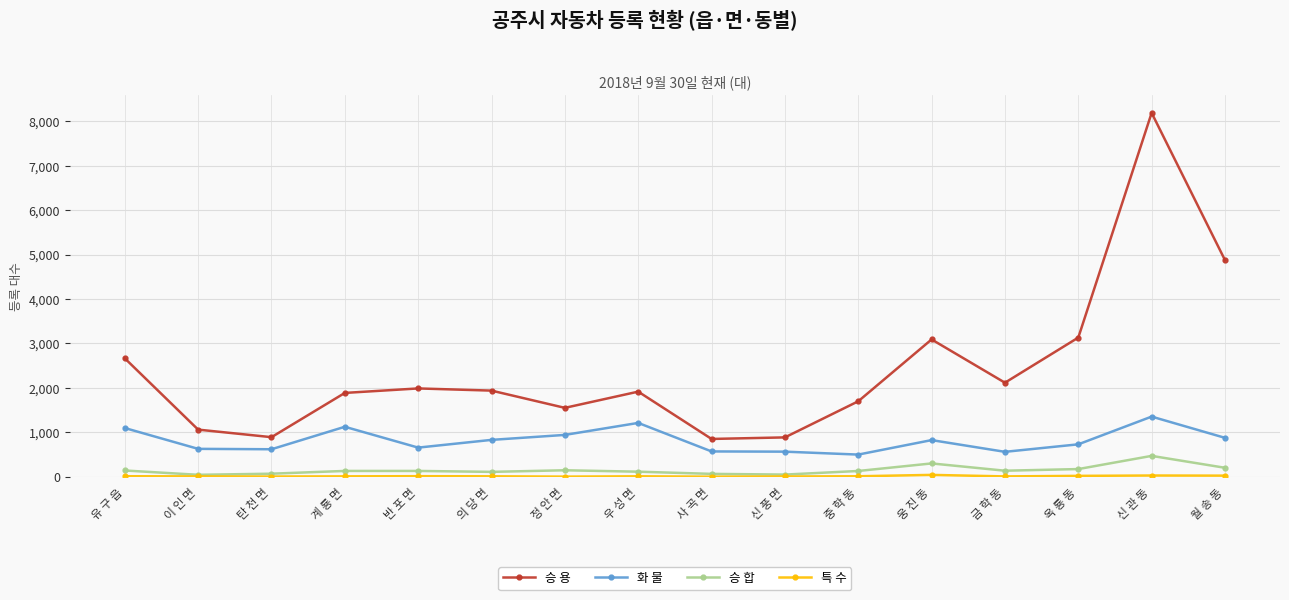

Between 이 인 면 and 중 학 동, which series saw the biggest shift?

승 용